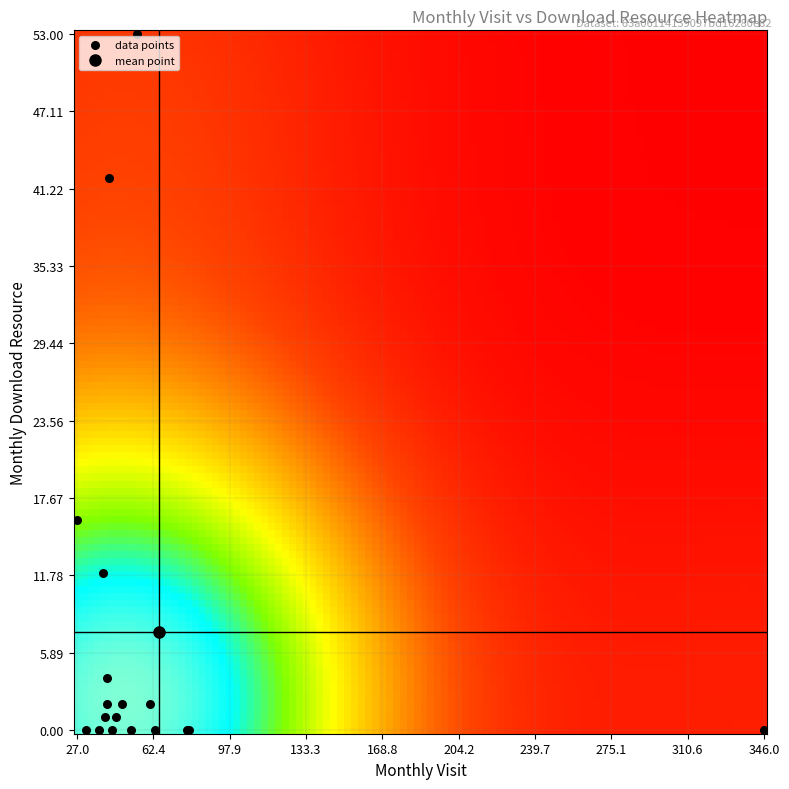

What Y value in the scatter plot is closest to 26?

16